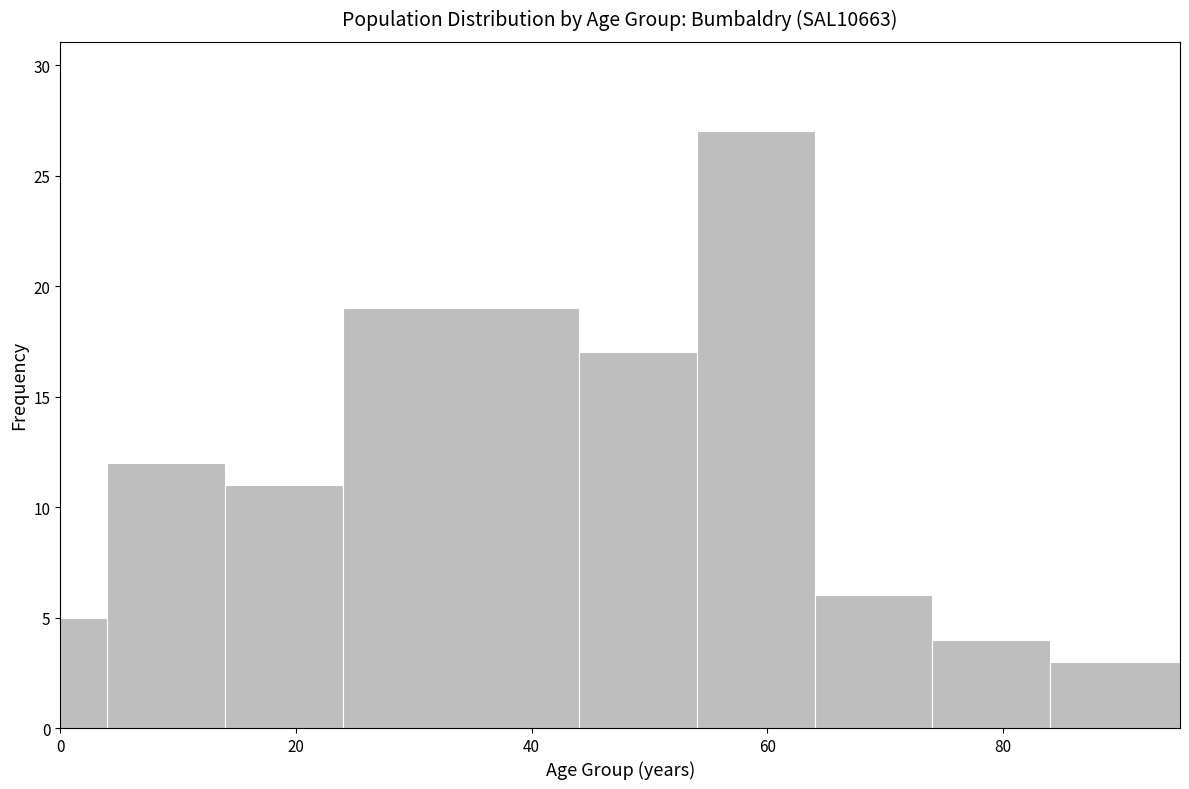

Read against the x-axis, roughly where is the centre of the tallest bar?

60